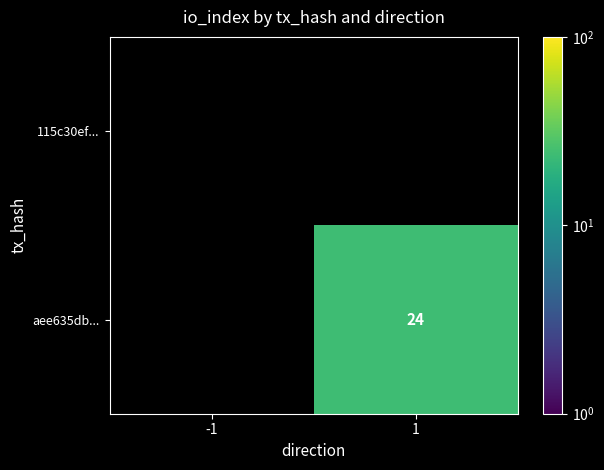

Is it true that aee635db... equals 11 at 1?

False